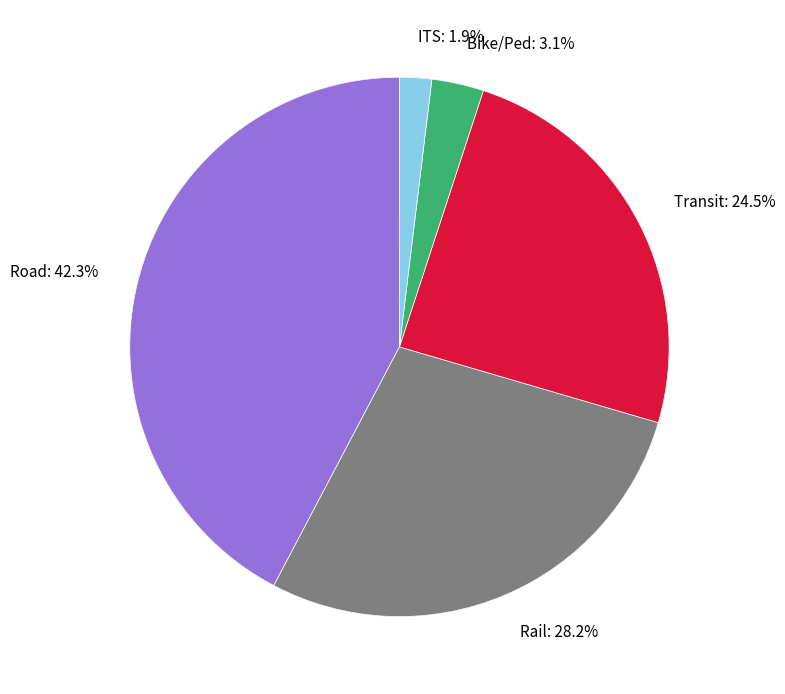

Which slice is the smallest?

ITS